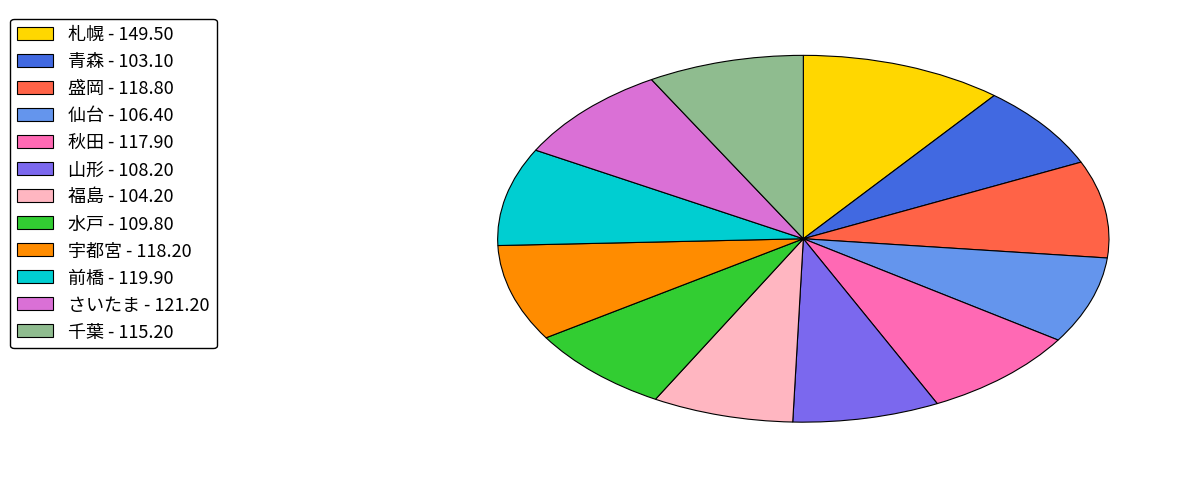

Count the number of slices in the pie.

12